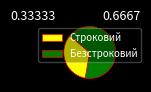

Which category has the biggest portion of the pie?

Безстроковий